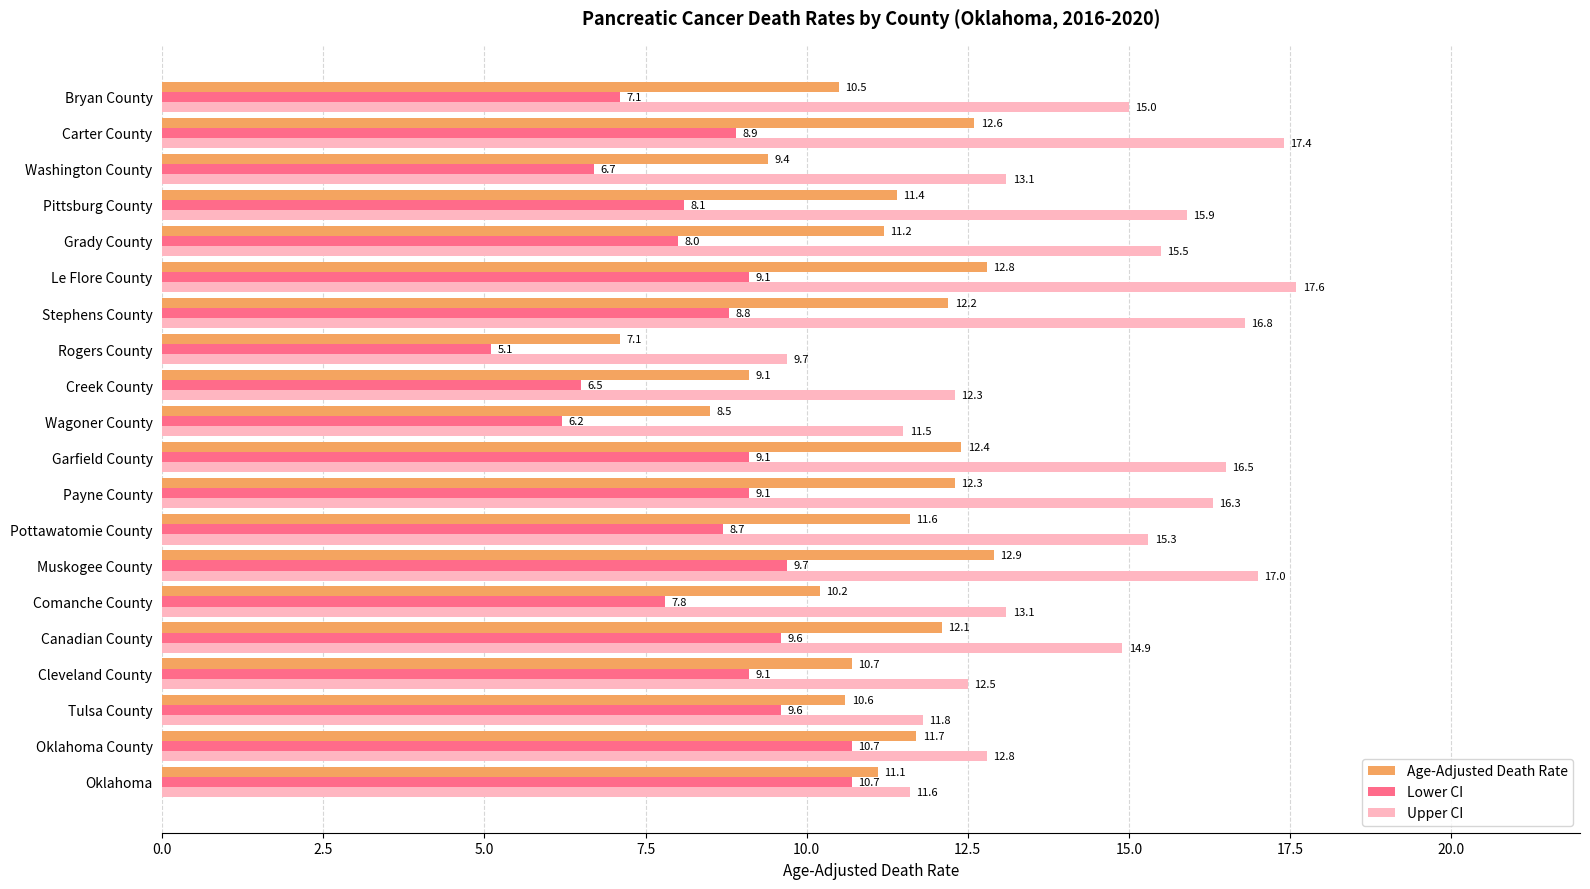

What is the average value of the Age-Adjusted Death Rate series?

11.0